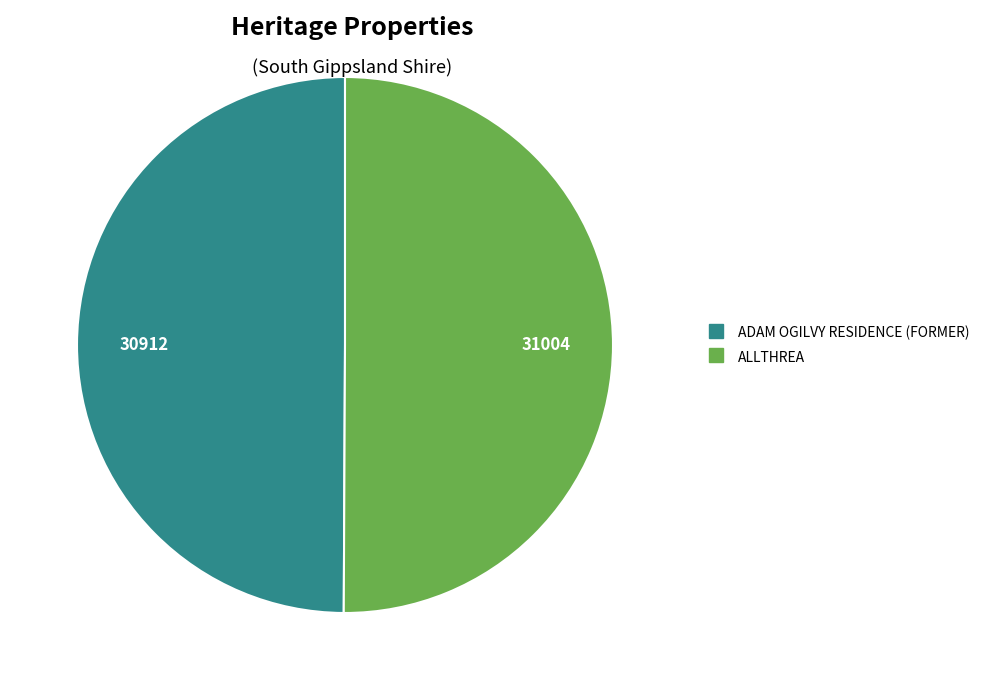

Approximately how many times larger is the value at ALLTHREA compared to ADAM OGILVY RESIDENCE (FORMER)?

1.0